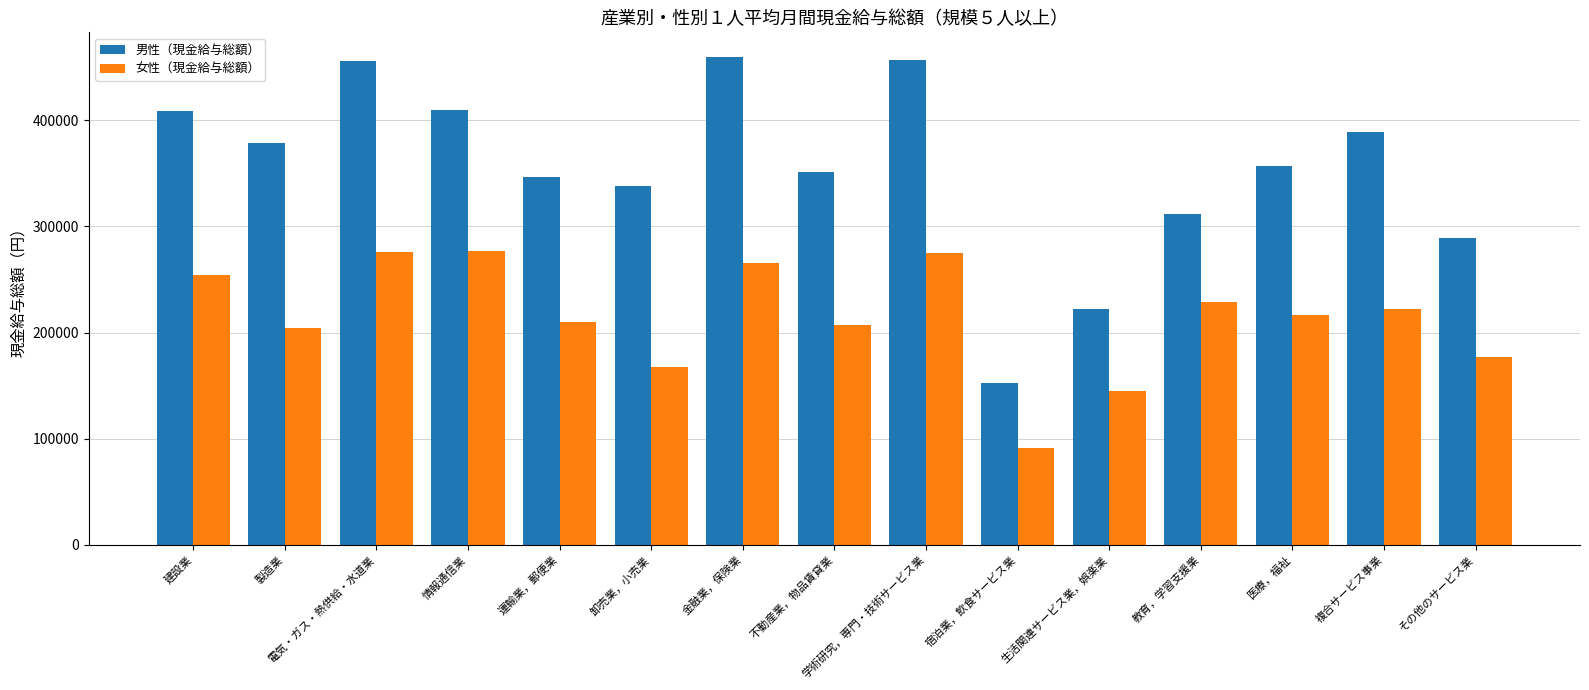

What are all the series names shown in the legend?

男性（現金給与総額）, 女性（現金給与総額）